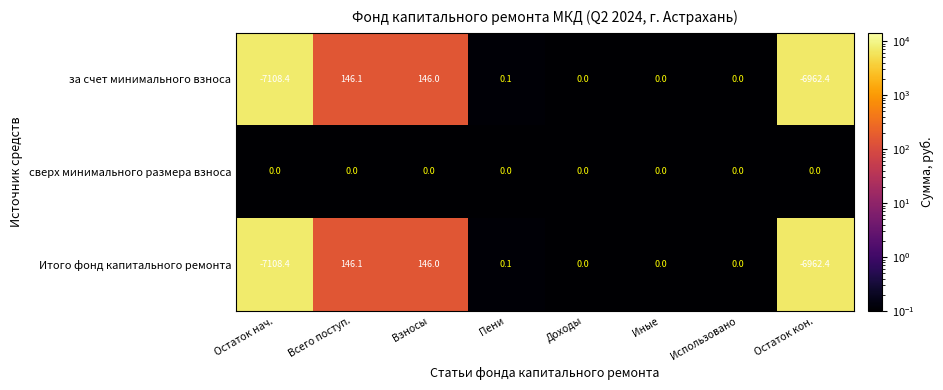

What is the greatest value displayed?

146.1